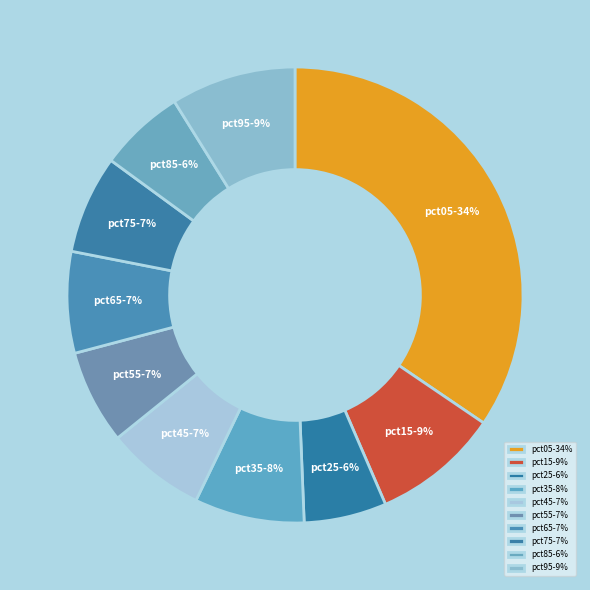

Is there a majority slice in this chart?

No